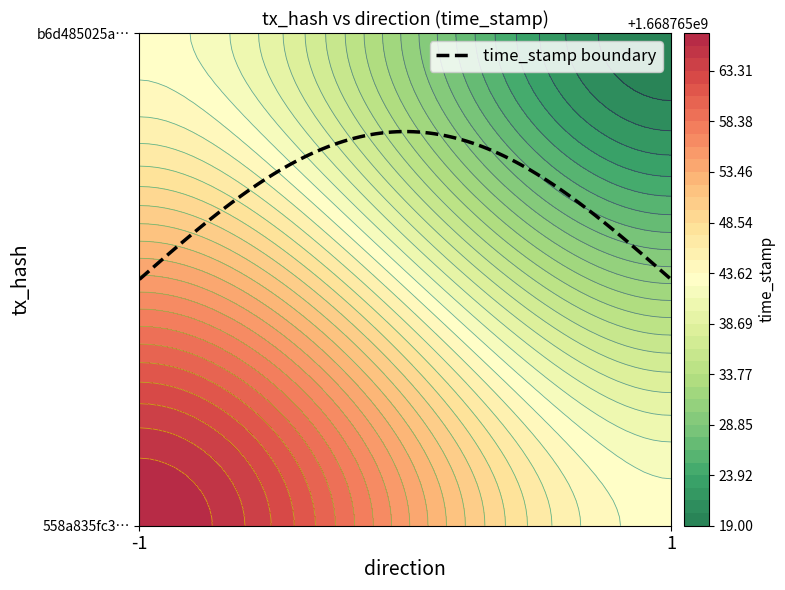

At direction, list the series in order from largest to smallest.

b6d485025a94d000573e46973c8bd29e968bbdb, 558a835fc309921ca5b994d80f65ddded8ea889